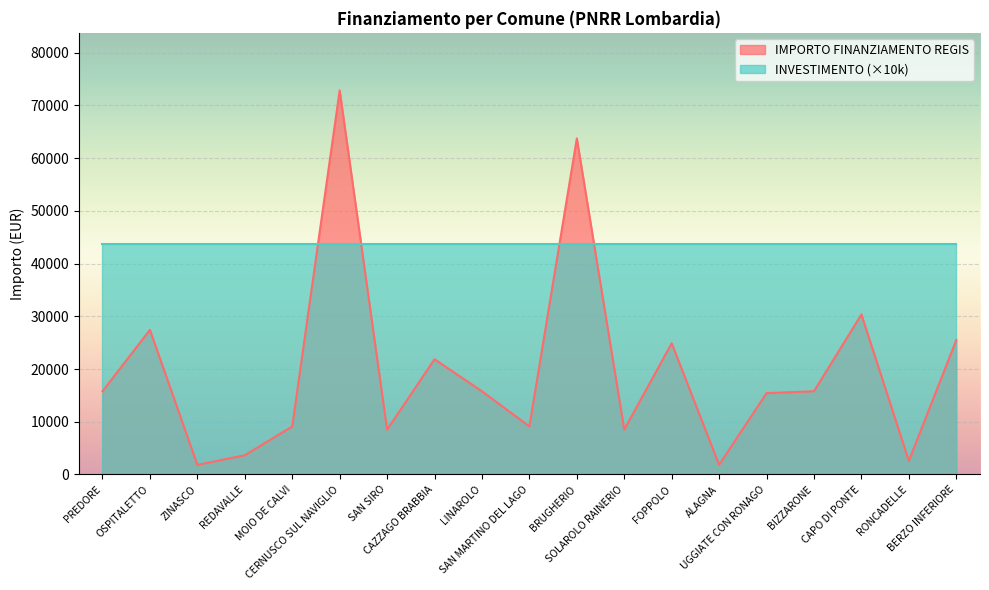

What is the change in value from PREDORE to CAPO DI PONTE?

+14568